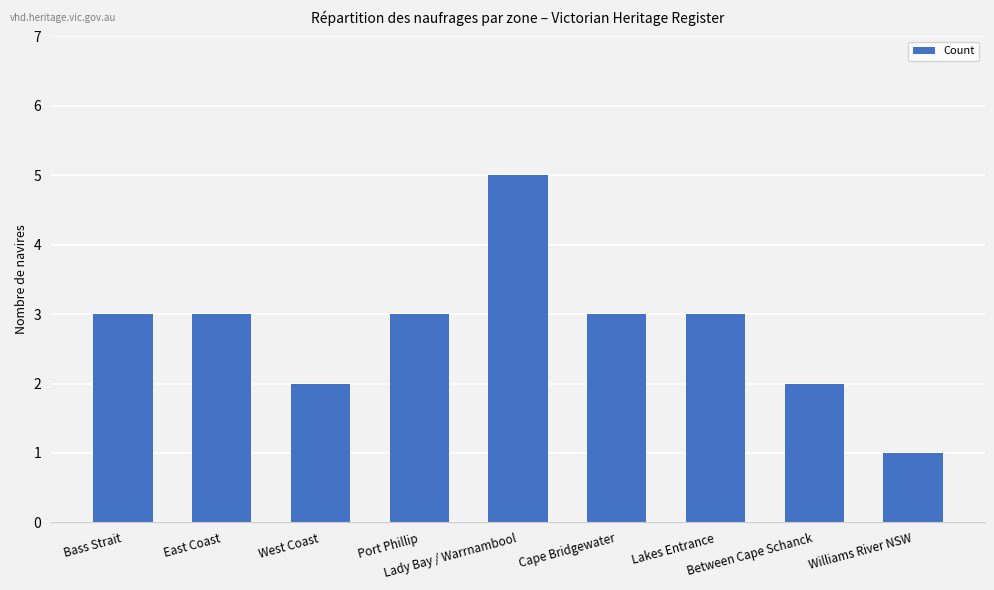

Which category has the highest value across all series?

Lady Bay / Warrnambool